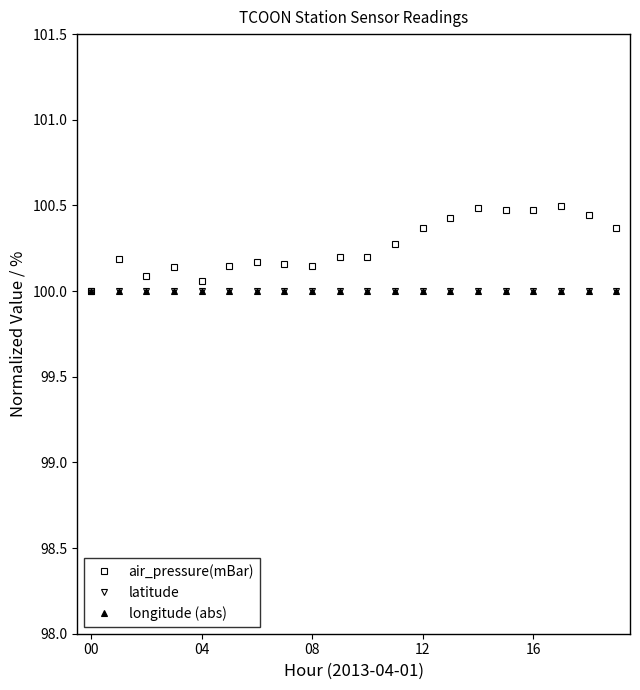

Is this an area chart (filled region under the line)?

No